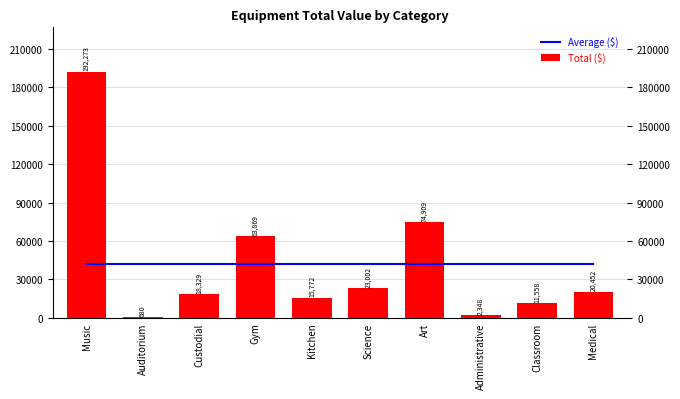

Rank the series by their average value, from highest to lowest.

Total ($), Average ($)